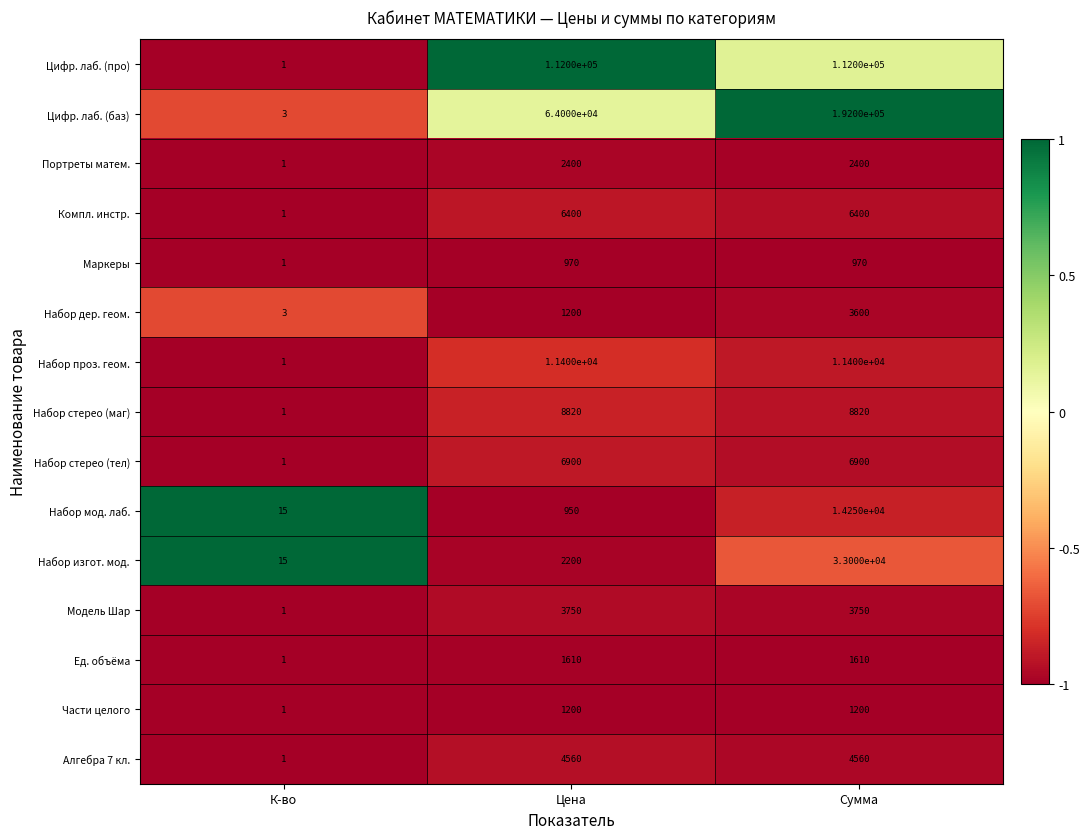

What is the sum of all Маркеры values?

1941